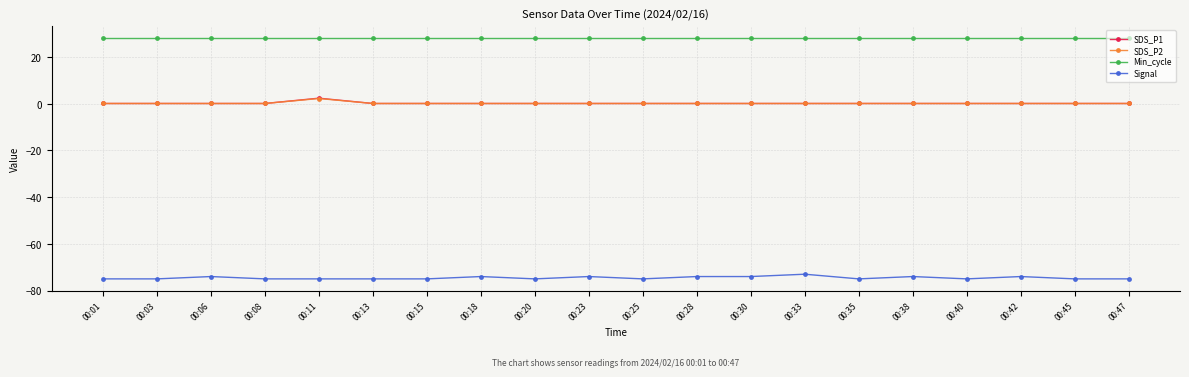

True or false: Signal and SDS_P2 intersect in this chart.

False